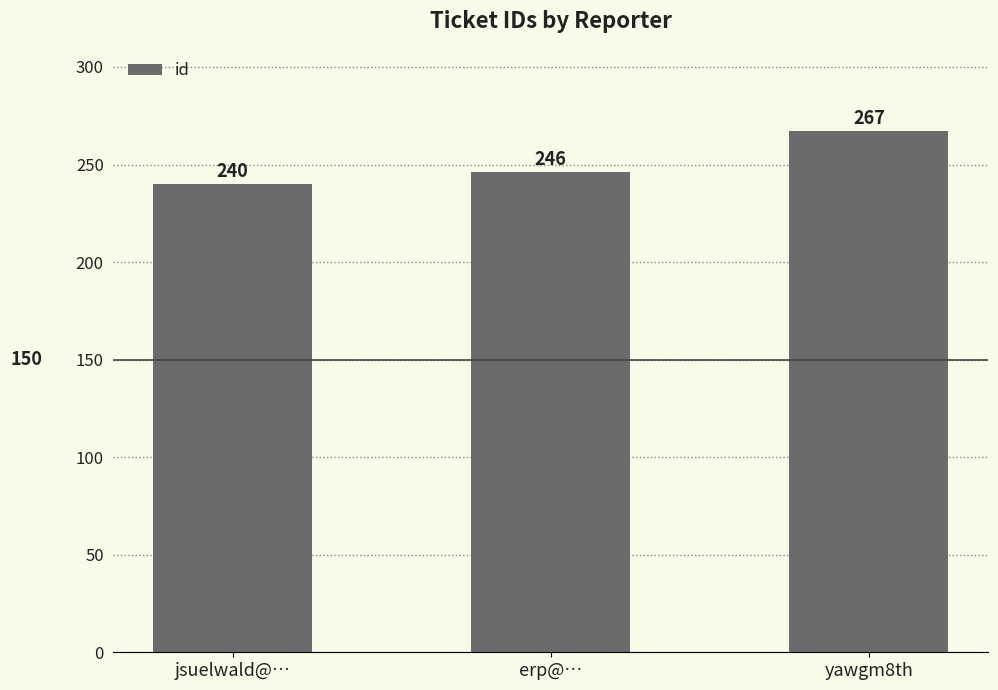

The value at erp@… is 424. True or false?

False